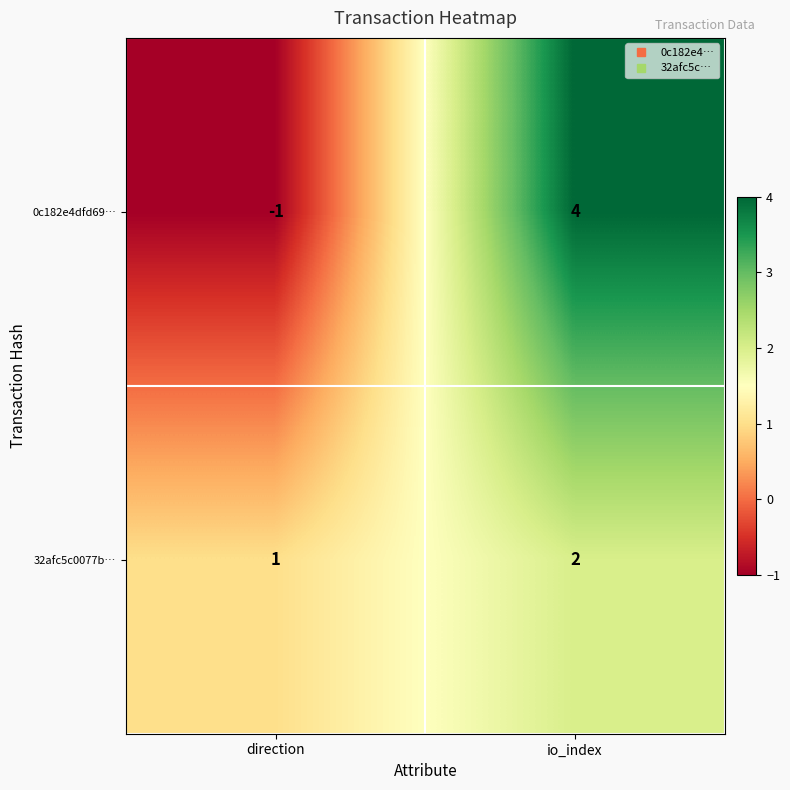

Which series has the widest spread of values?

0c182e4dfd69…